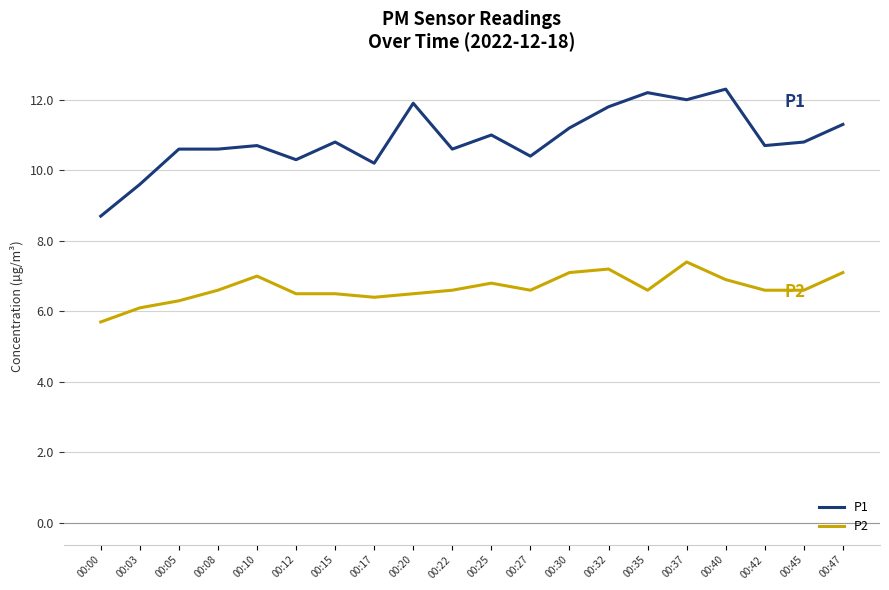

What is the greatest value displayed?

12.3